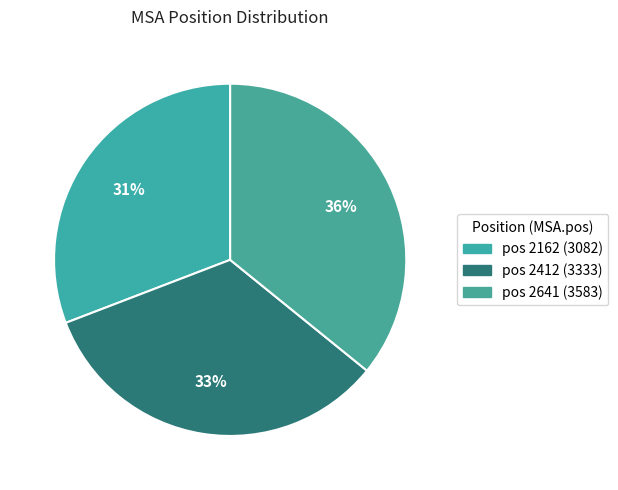

Which slice is the smallest?

2162